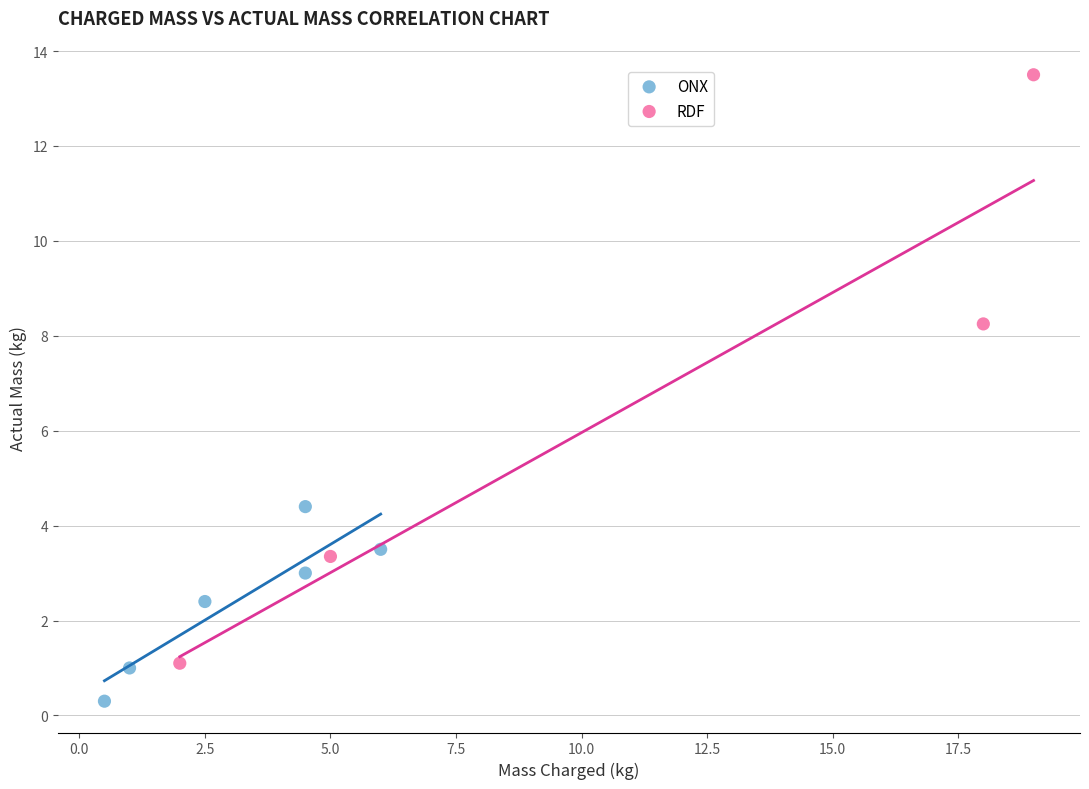

Which series contains the lowest Y value?

ONX